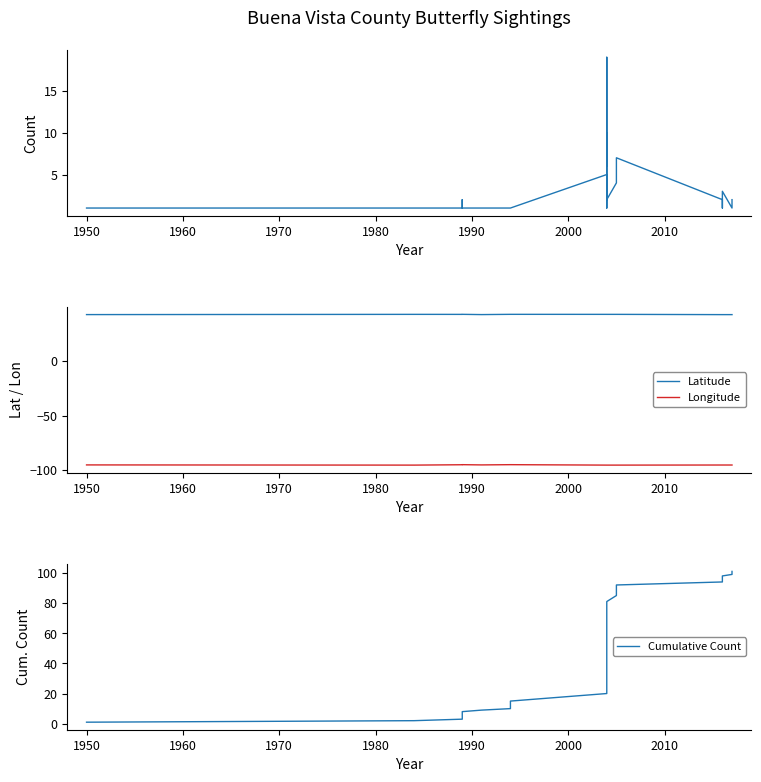

What is the minimum value shown in the chart?

-95.3